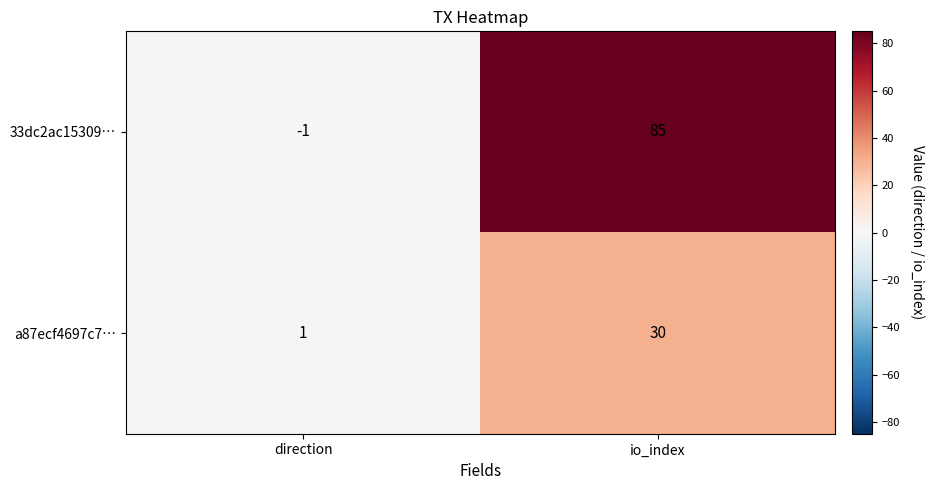

The value of 33dc2ac15309… at direction is -2. True or false?

False